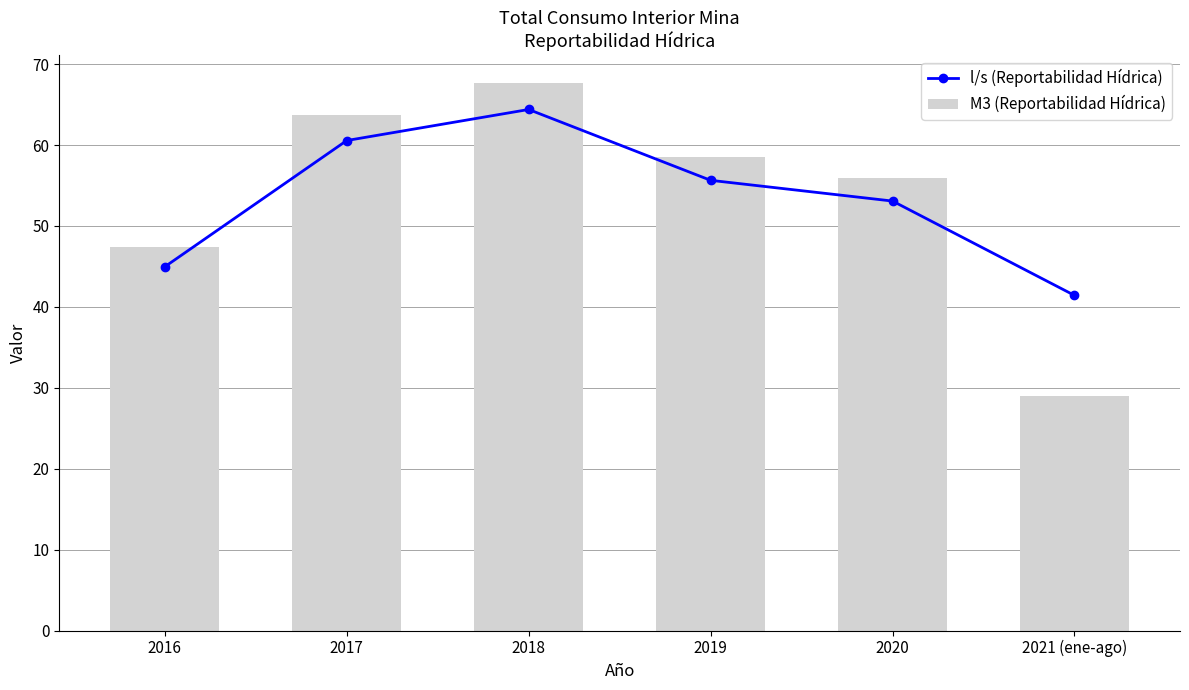

List the labels in order of M3 (Reportabilidad Hídrica) value, largest first.

2018, 2017, 2019, 2020, 2016, 2021 (ene-ago)